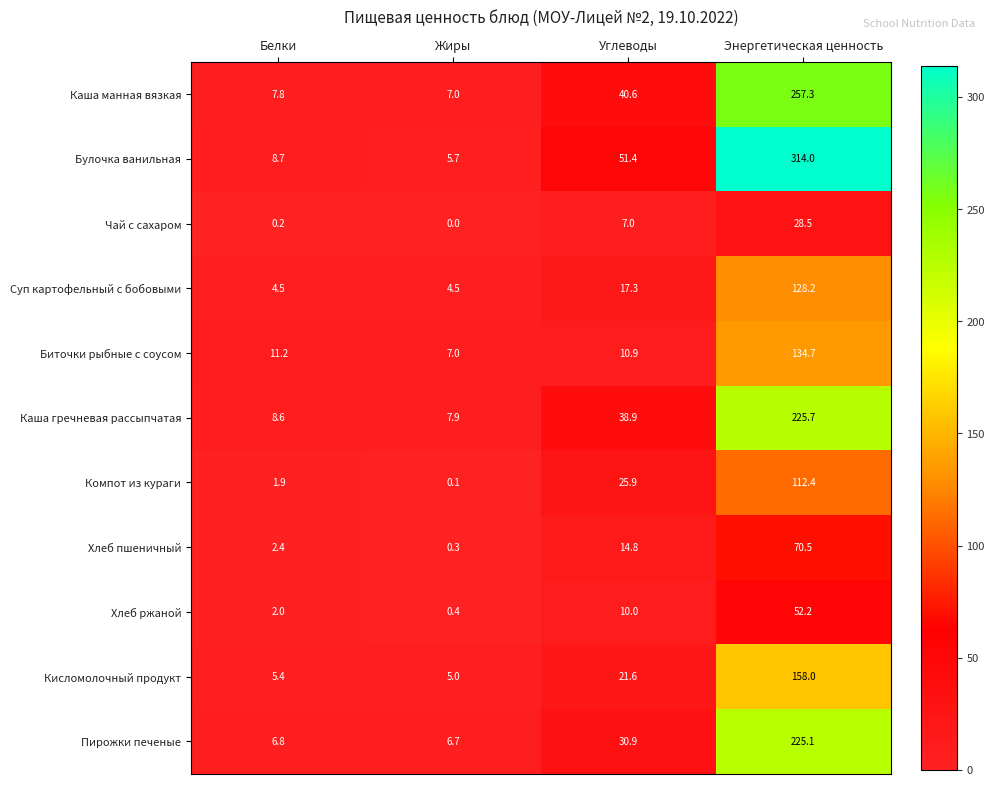

At which label does Пирожки печеные first exceed 30?

Углеводы